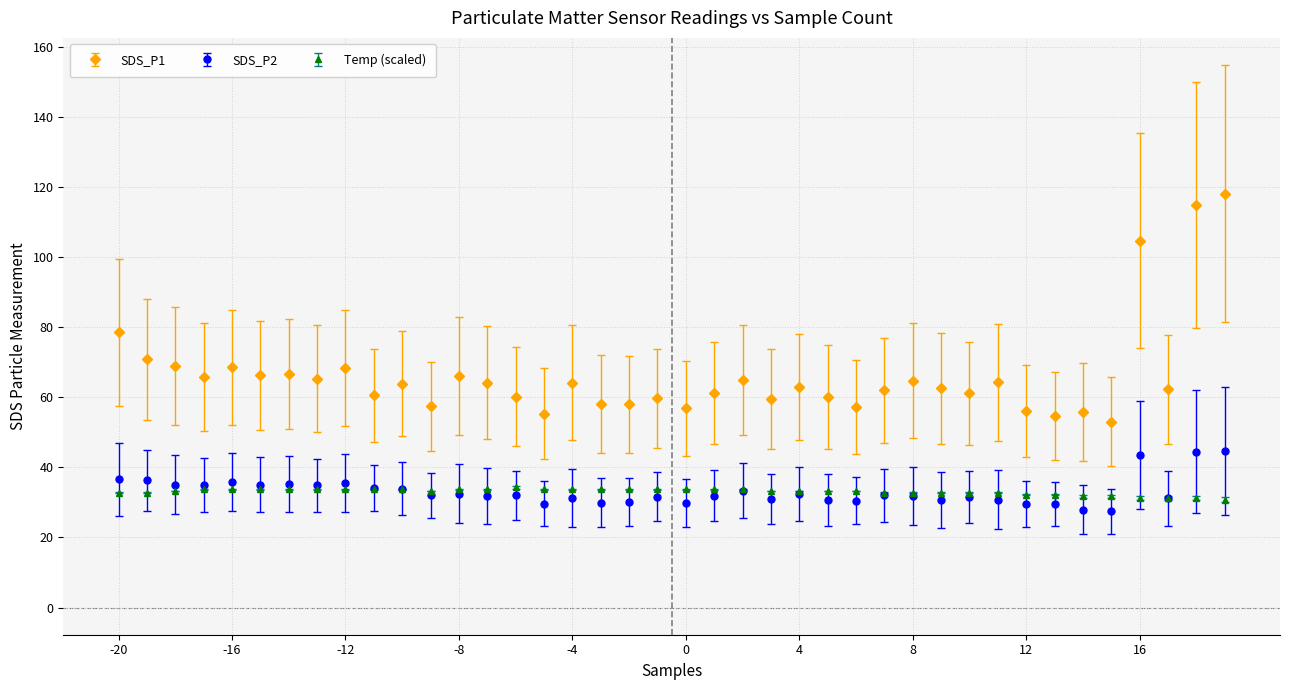

What is the greatest value displayed?

118.1